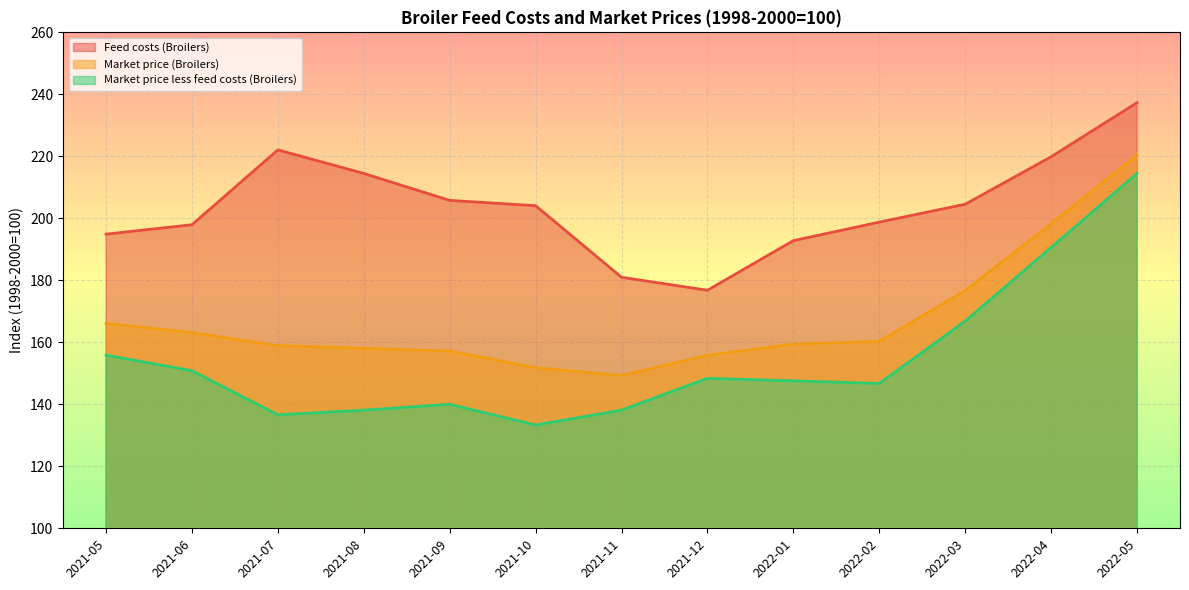

True or false: Feed costs (Broilers) and Market price (Broilers) intersect in this chart.

False